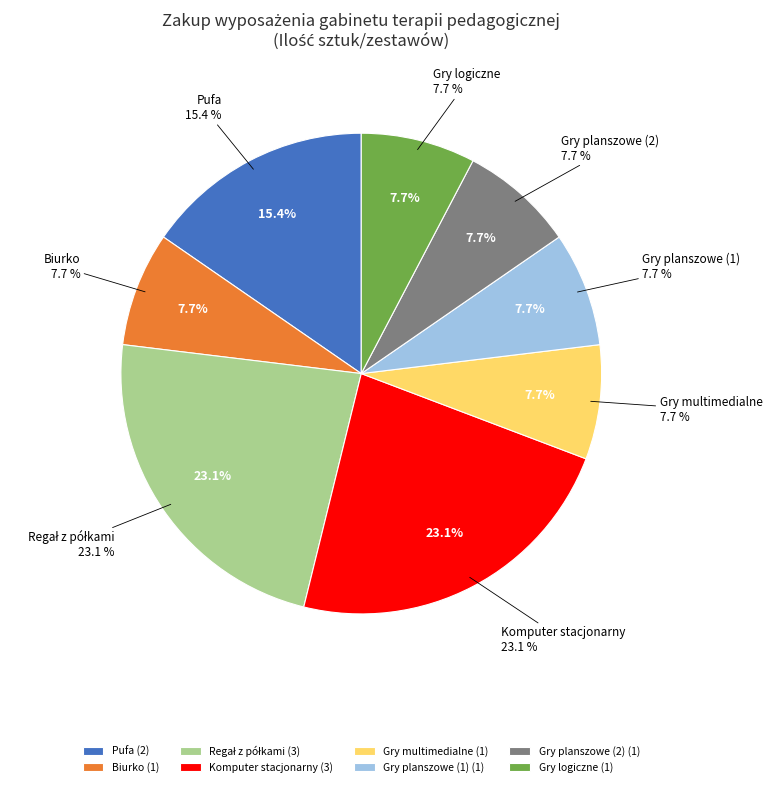

What percentage is the Pufa slice, to the nearest percent?

15%